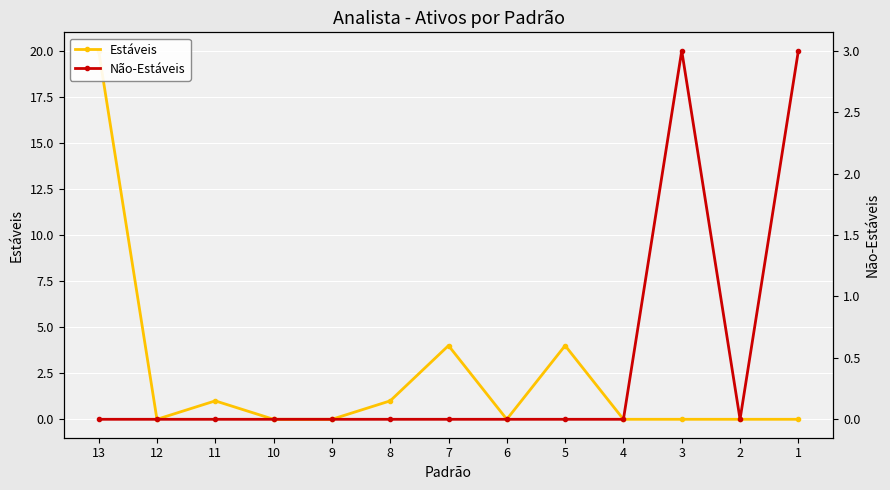

Reading right to left, what are all the values shown in this chart?

Estáveis: 0	0	0	0	4	0	4	1	0	0	1	0	20
Não-Estáveis: 3	0	3	0	0	0	0	0	0	0	0	0	0